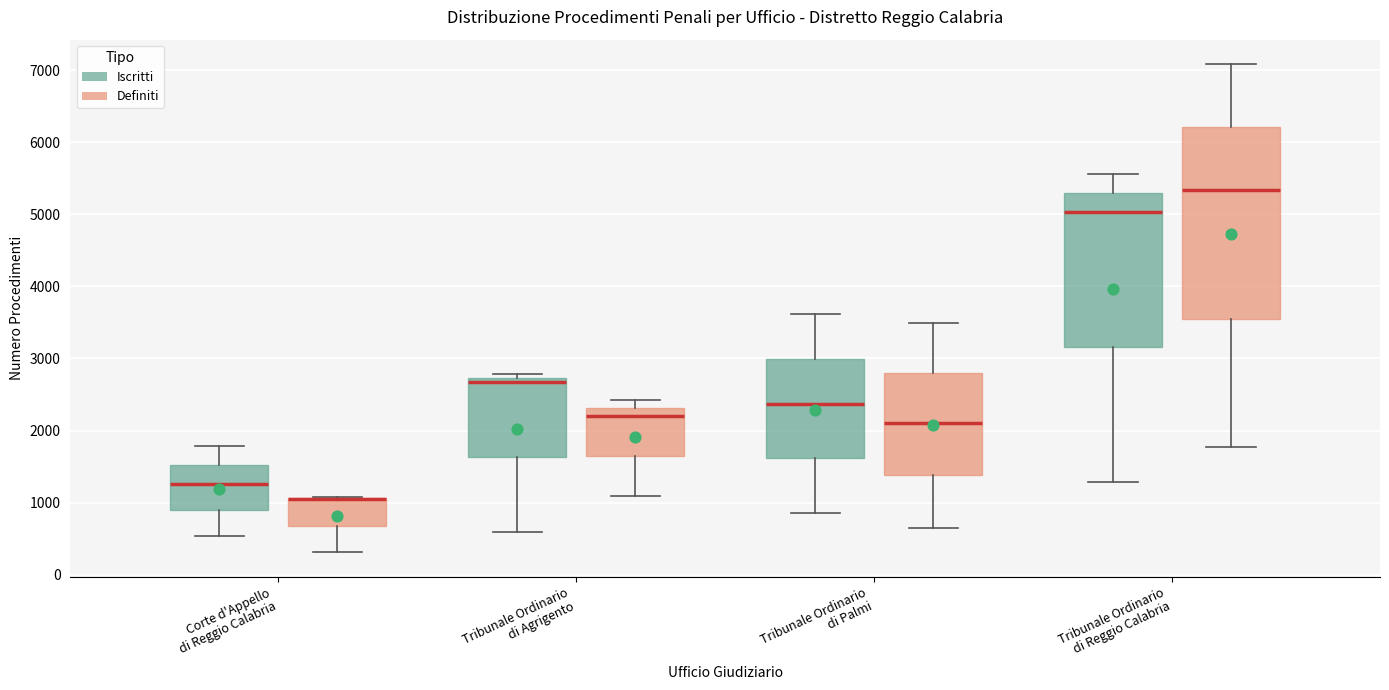

Comparing the boxes themselves (not the whiskers), which one is the tallest?

Tribunale Ordinario di Reggio Calabria (Definiti)